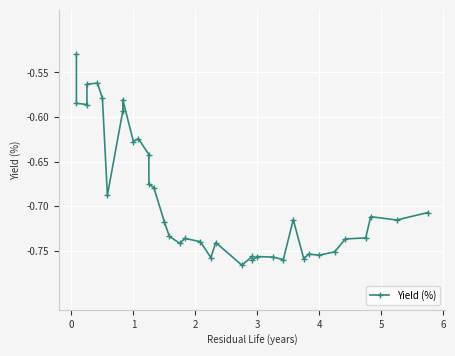

Is it true that the value at 23 is -1.2?

False